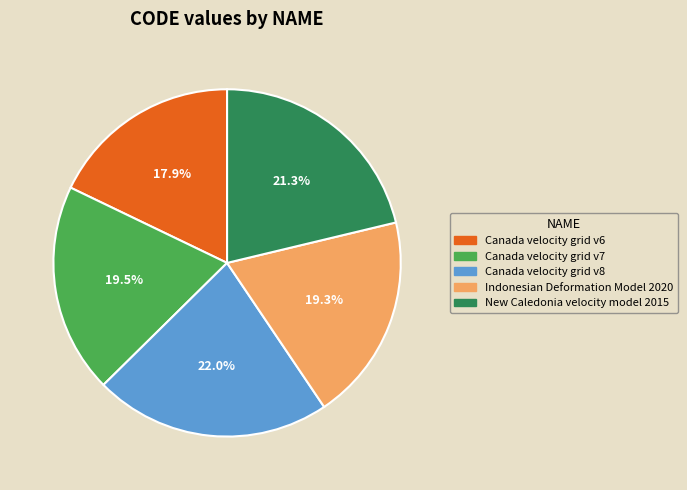

Is it true that Indonesian Deformation Model 2020 is 7% of the pie?

False